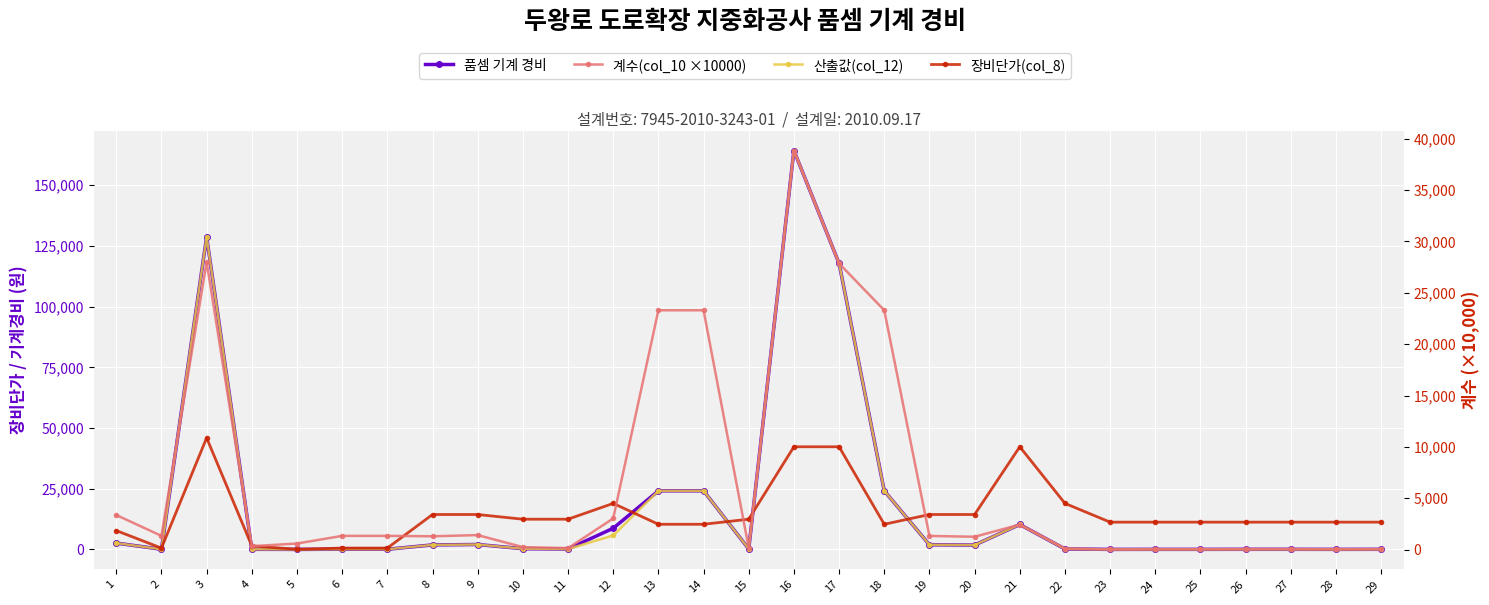

What is the difference between the highest and lowest values at 18?

13782.0